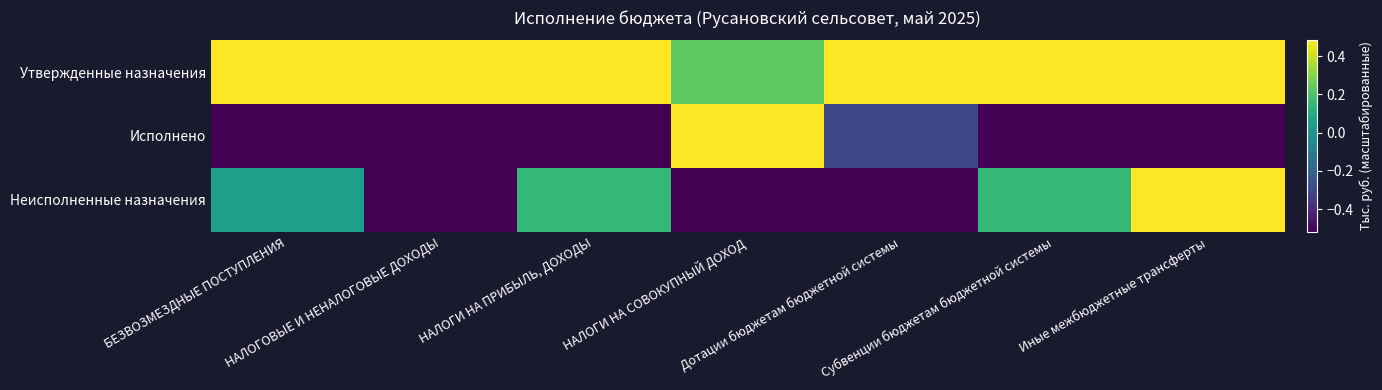

Which has a higher value, НАЛОГИ НА СОВОКУПНЫЙ ДОХОД or Иные межбюджетные трансферты?

Иные межбюджетные трансферты